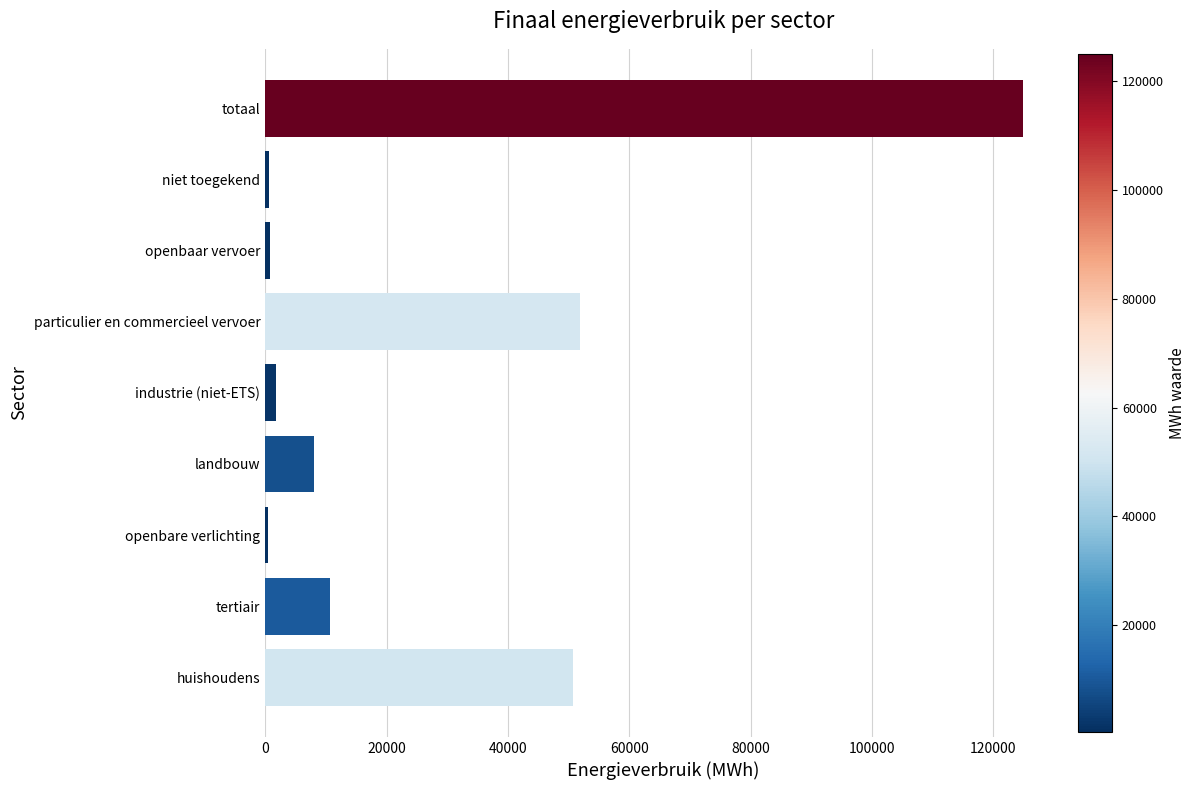

How many values exceed 8075?

5